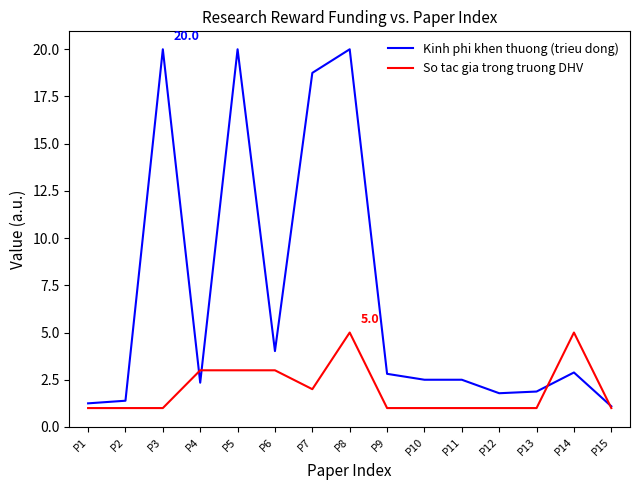

What is the difference between the highest and lowest values at P10?

1.5